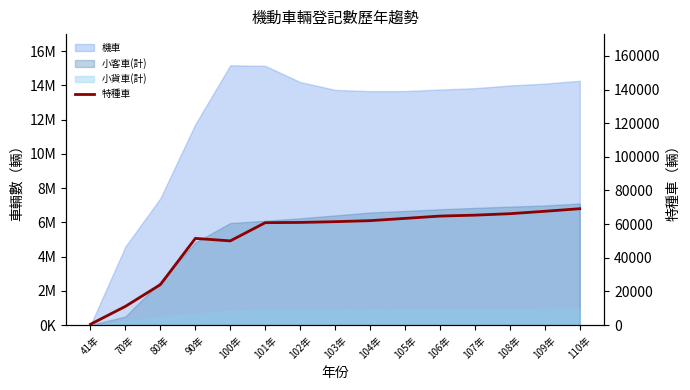

True or false: the data shows 69178 at 110年.

True